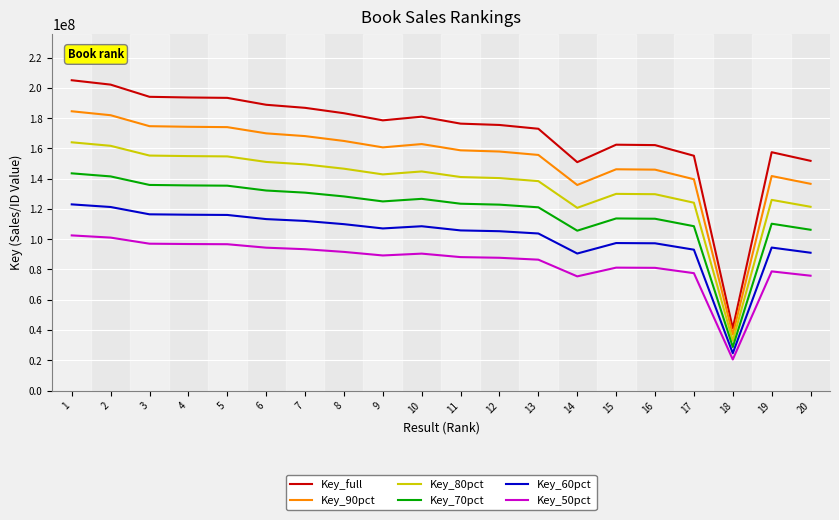

At how many categories does at least one series exceed 125350506?

19